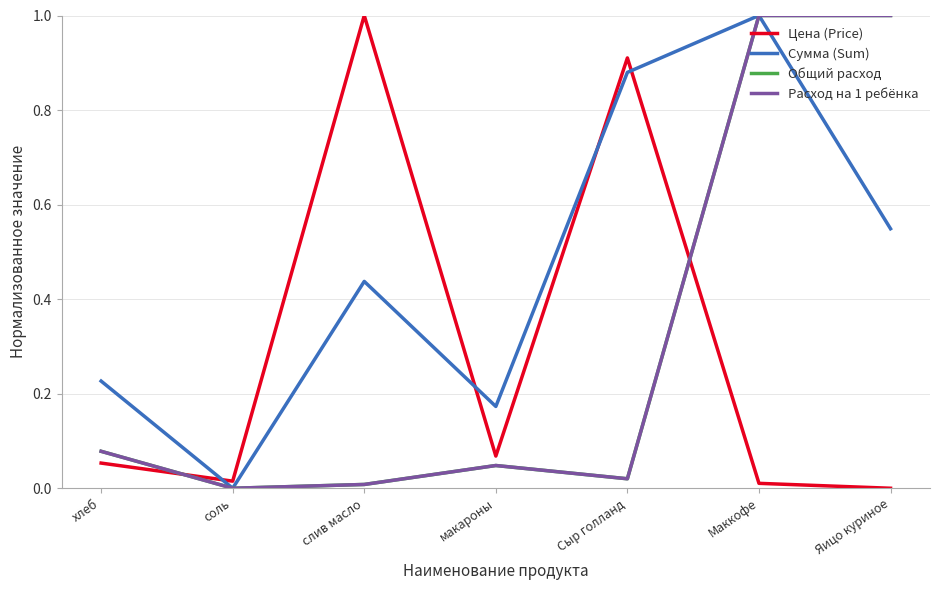

How many lines are shown in the chart?

4